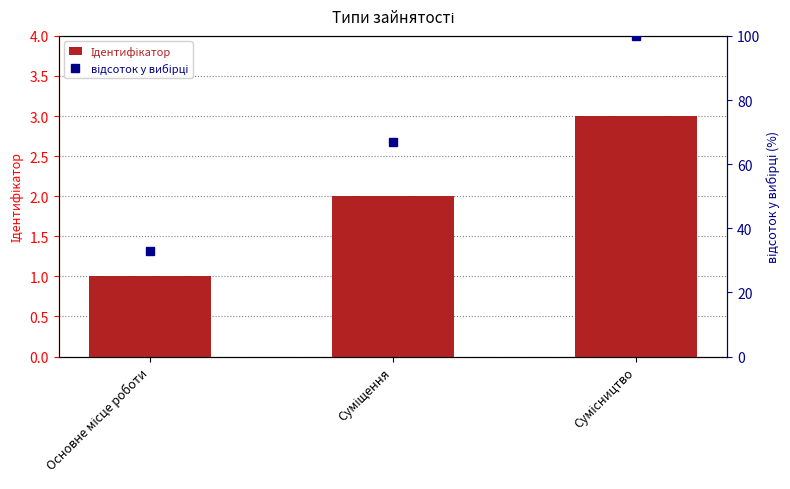

What is the maximum value for відсоток у вибірці?

100